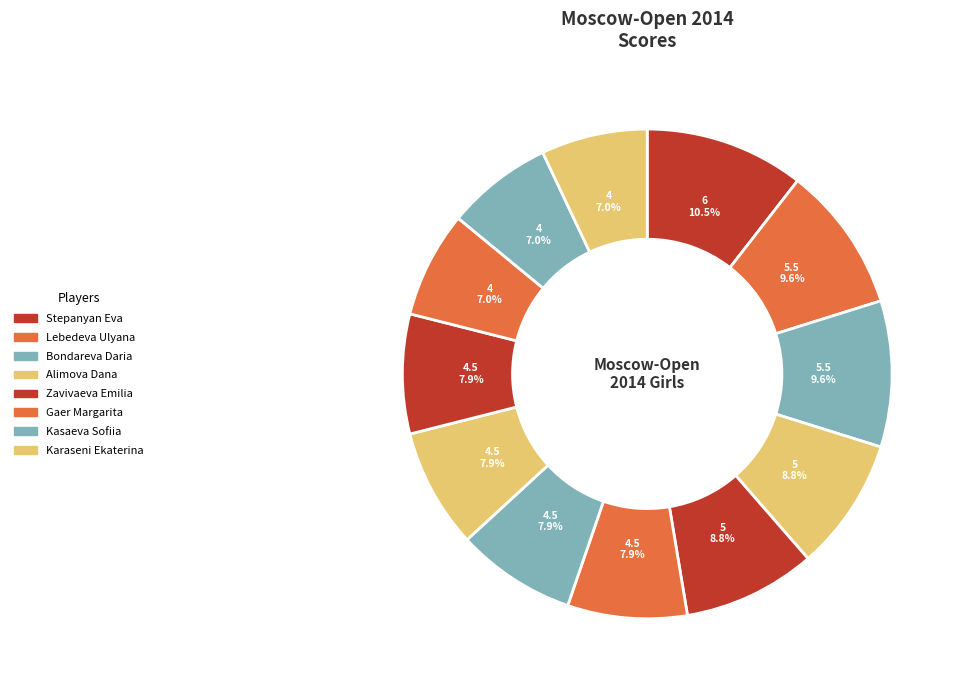

How many segments does this pie chart have?

12